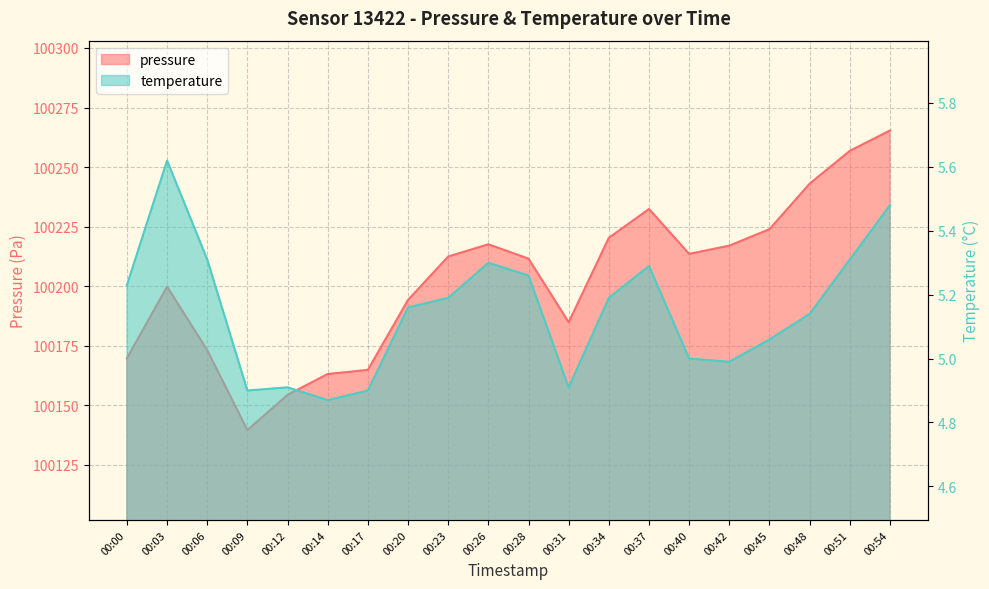

At which category does pressure reach its first local valley?

00:09